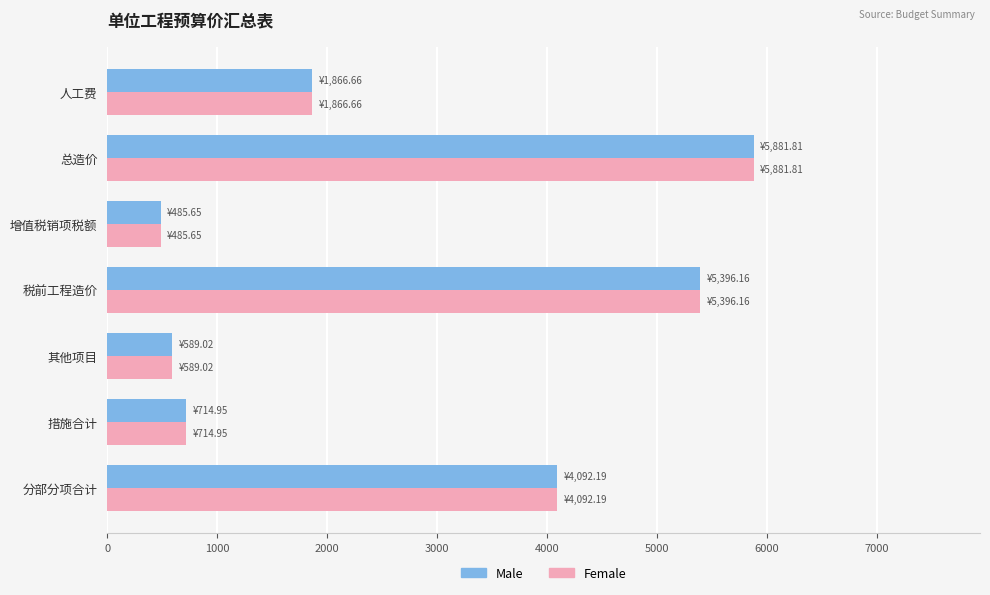

The Female series shows 5396.2 at 税前工程造价. True or false?

True